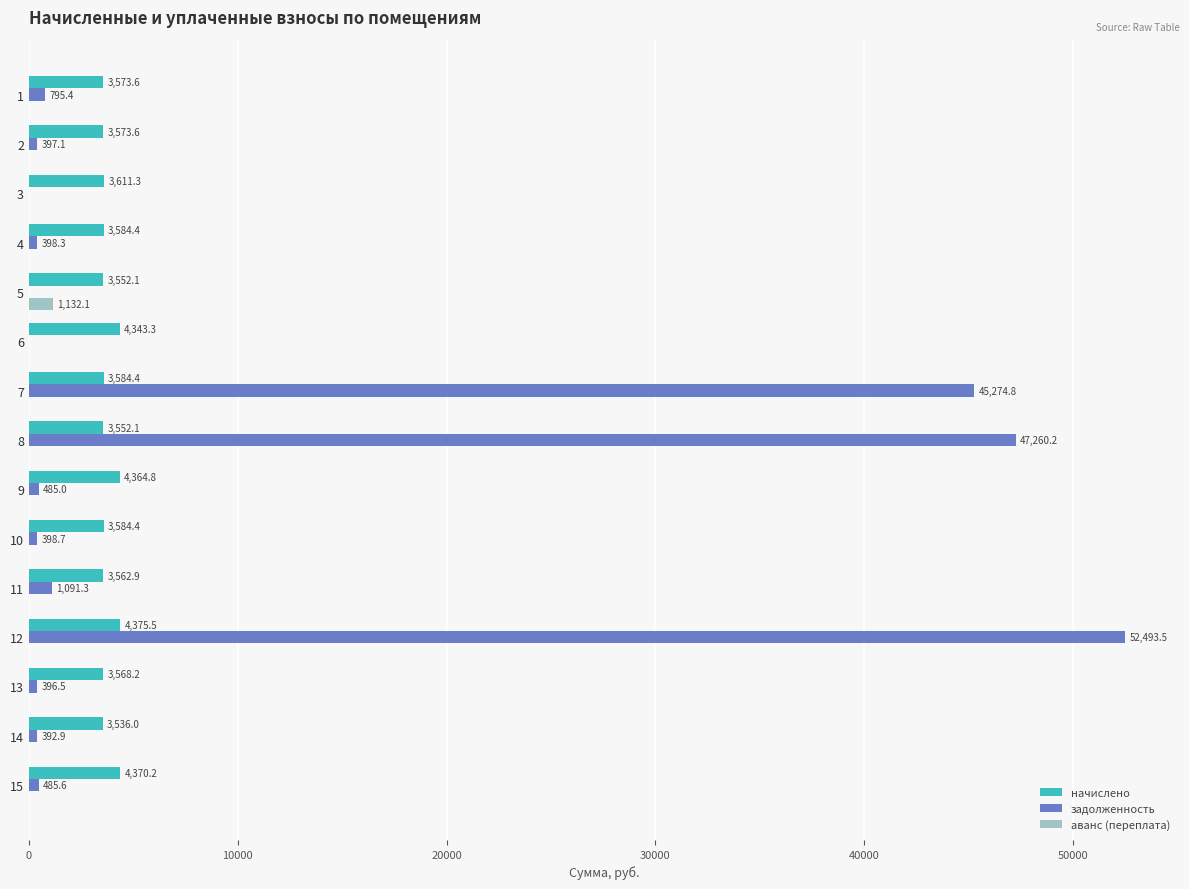

The value of начислено at 10 is 5456.5. True or false?

False